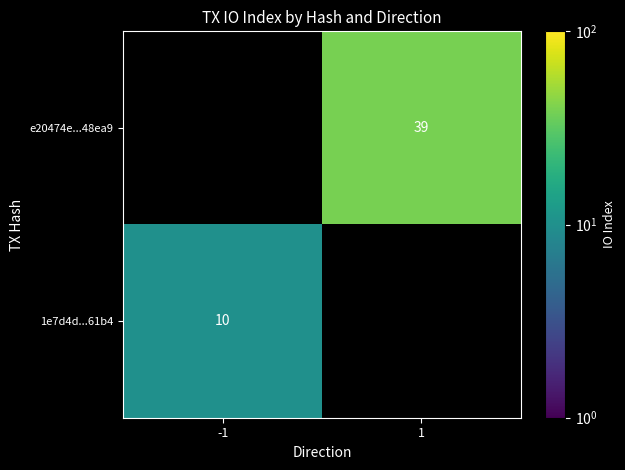

What is the difference between the highest and lowest values at -1?

10